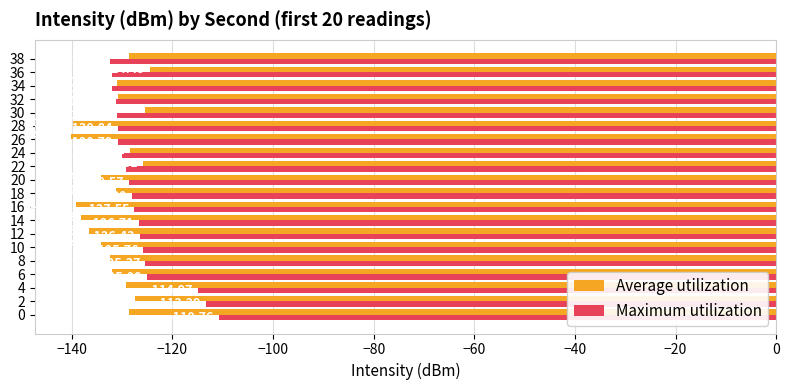

List the labels in order of Maximum utilization value, smallest first.

38, 36, 34, 32, 30, 28, 26, 24, 22, 20, 18, 16, 14, 12, 10, 8, 6, 4, 2, 0